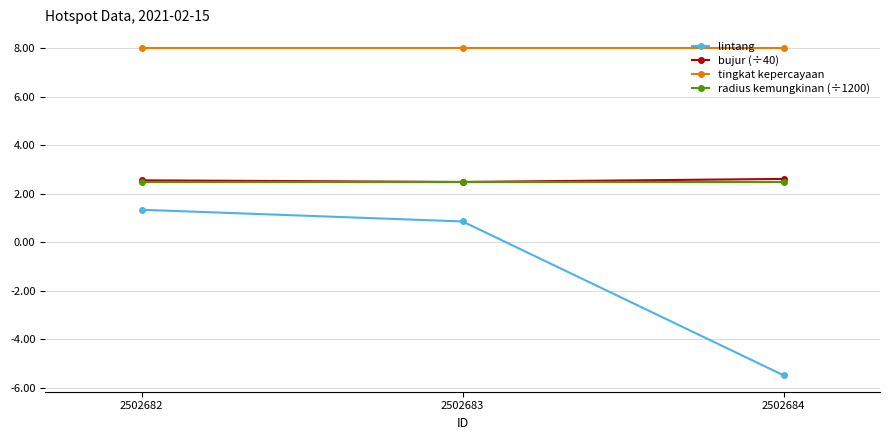

What is the total value across all series at 2502683?

13.8